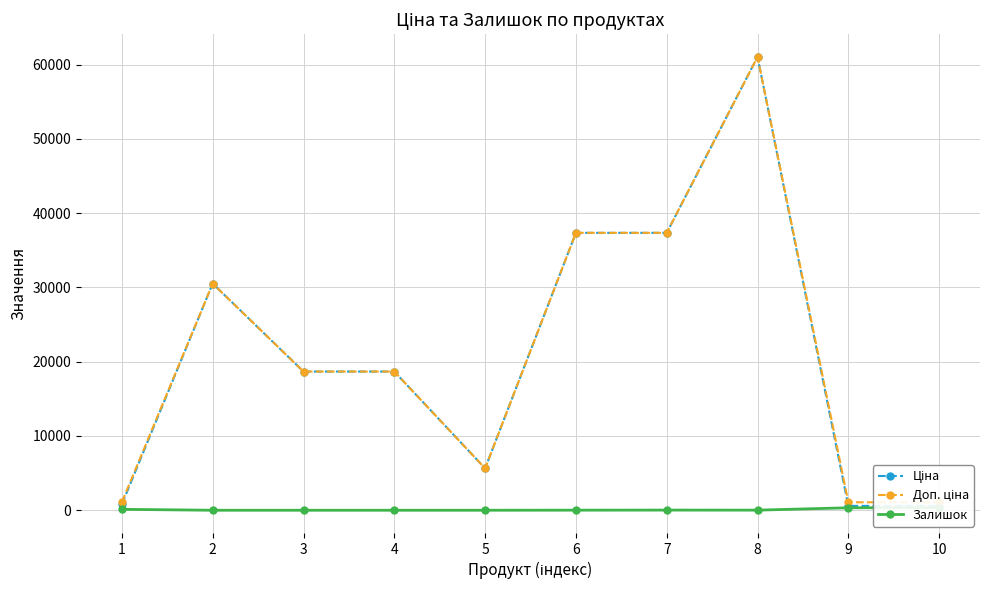

The Доп. ціна series shows 231.8 at 10. True or false?

False